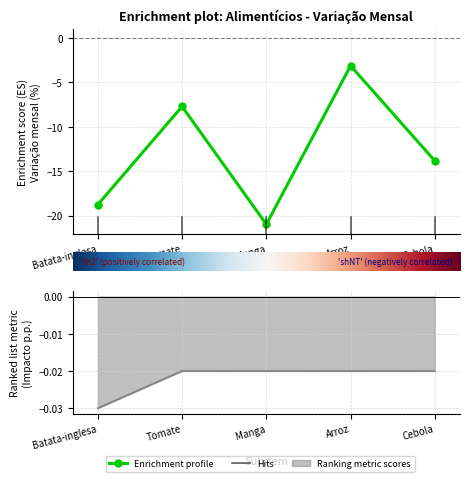

At which category is the sum across all series the highest?

Arroz